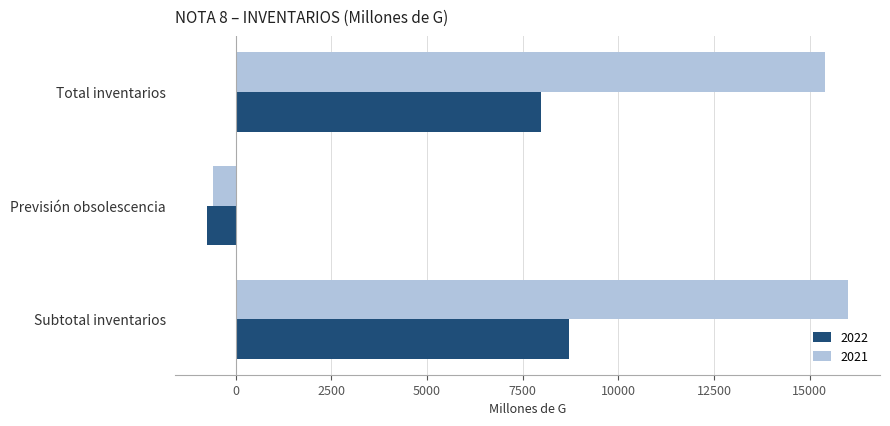

How many values in the 2022 series are below 7967?

1